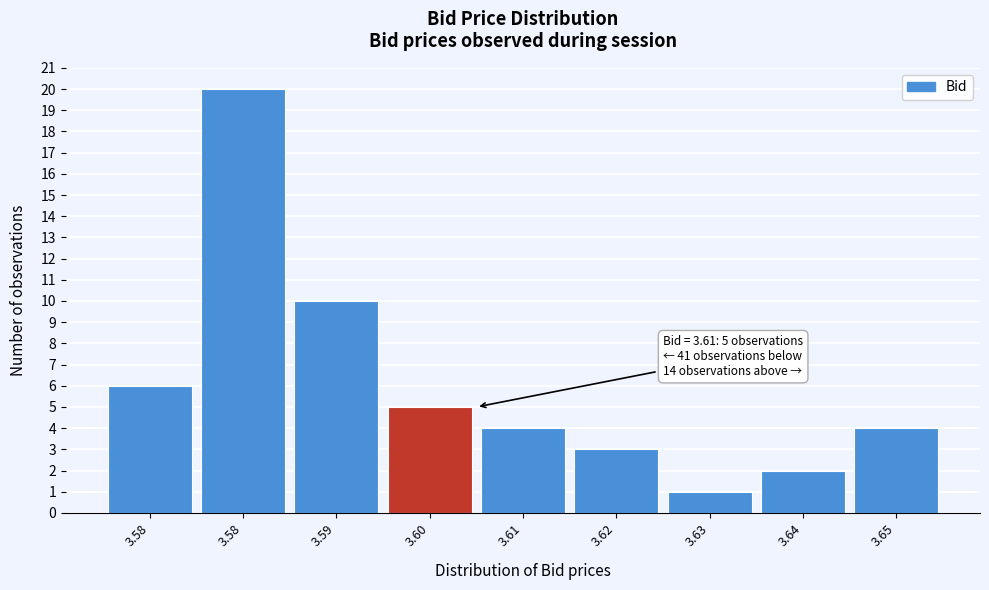

How many distinct data groups are displayed?

1